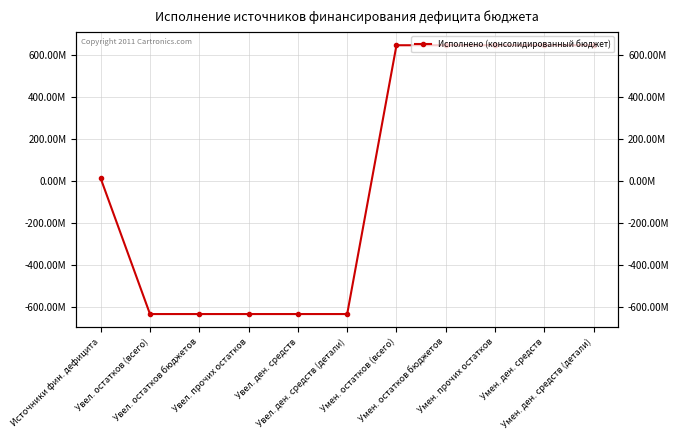

The chart shows a value of 646085884.6 at Умен. ден. средств (детали). True or false?

True